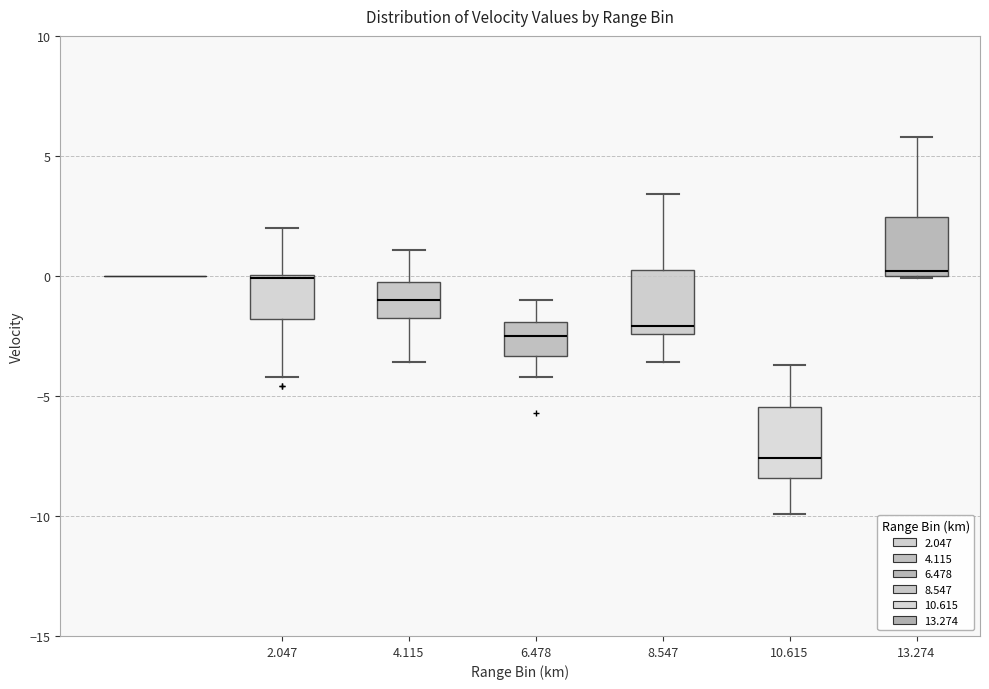

Reading left to right, transcribe this box plot: for each box, give where its median line is, the range the box spans, and where its two whiskers end, as read against the y-axis. The values are not printed on the chart, so give them approximately, as read against the axis.

2.047: median 0.0 (just below the box's upper edge), box -2.0 to 0.0, whiskers -4.0 to 2.0
4.115: median -1.0, box -1.5 to 0.0, whiskers -3.5 to 1.0
6.478: median -2.5, box -3.5 to -2.0, whiskers -4.0 to -1.0
8.547: median -2.0, box -2.5 to 0.5, whiskers -3.5 to 3.5
10.615: median -7.5, box -8.5 to -5.5, whiskers -10.0 to -3.5
13.274: median 0.0 (just above the box's lower edge), box 0.0 to 2.5, whiskers 0.0 to 6.0